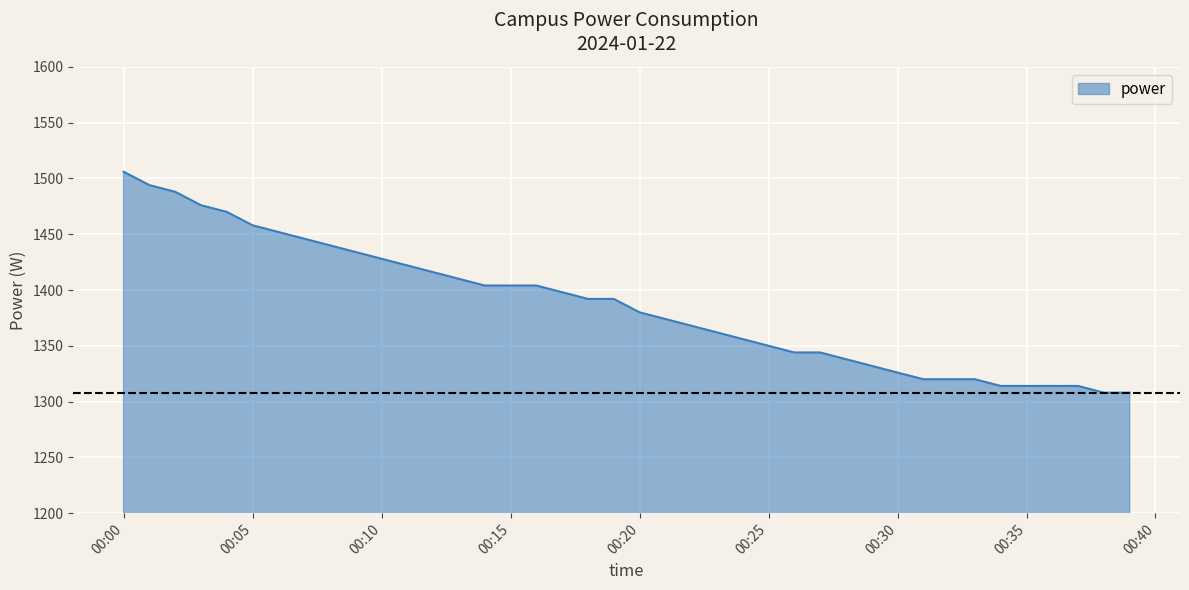

What is the maximum value shown in the chart?

1506